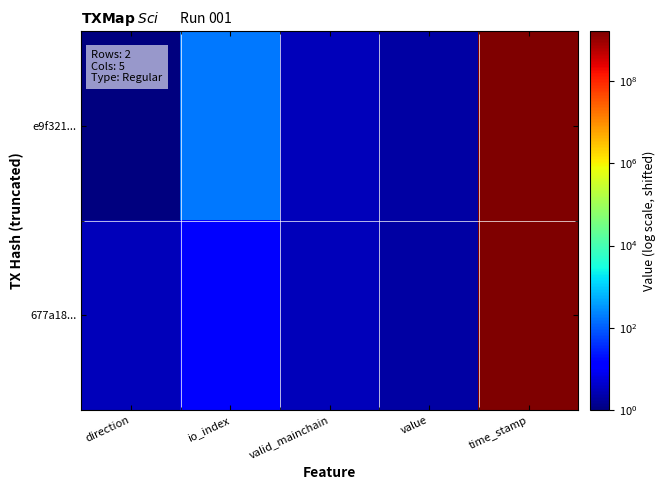

Rank the series by their maximum value, from highest to lowest.

e9f321..., 677a18...